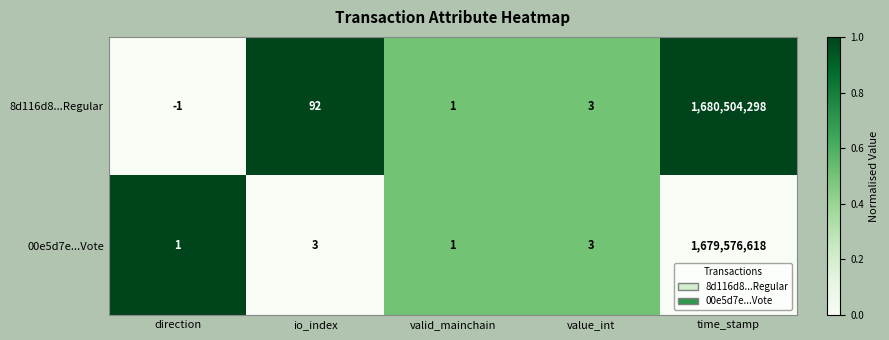

Which category has the lowest value across all series?

direction